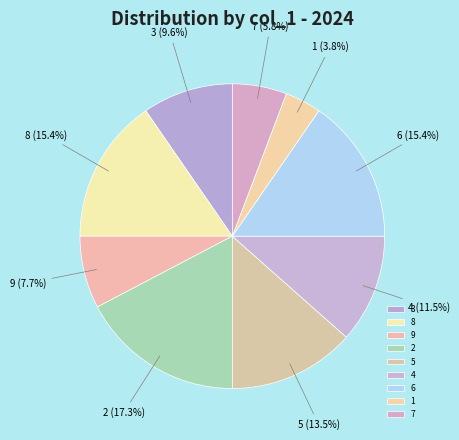

What is the total percentage of 7 and 1?

9.6%